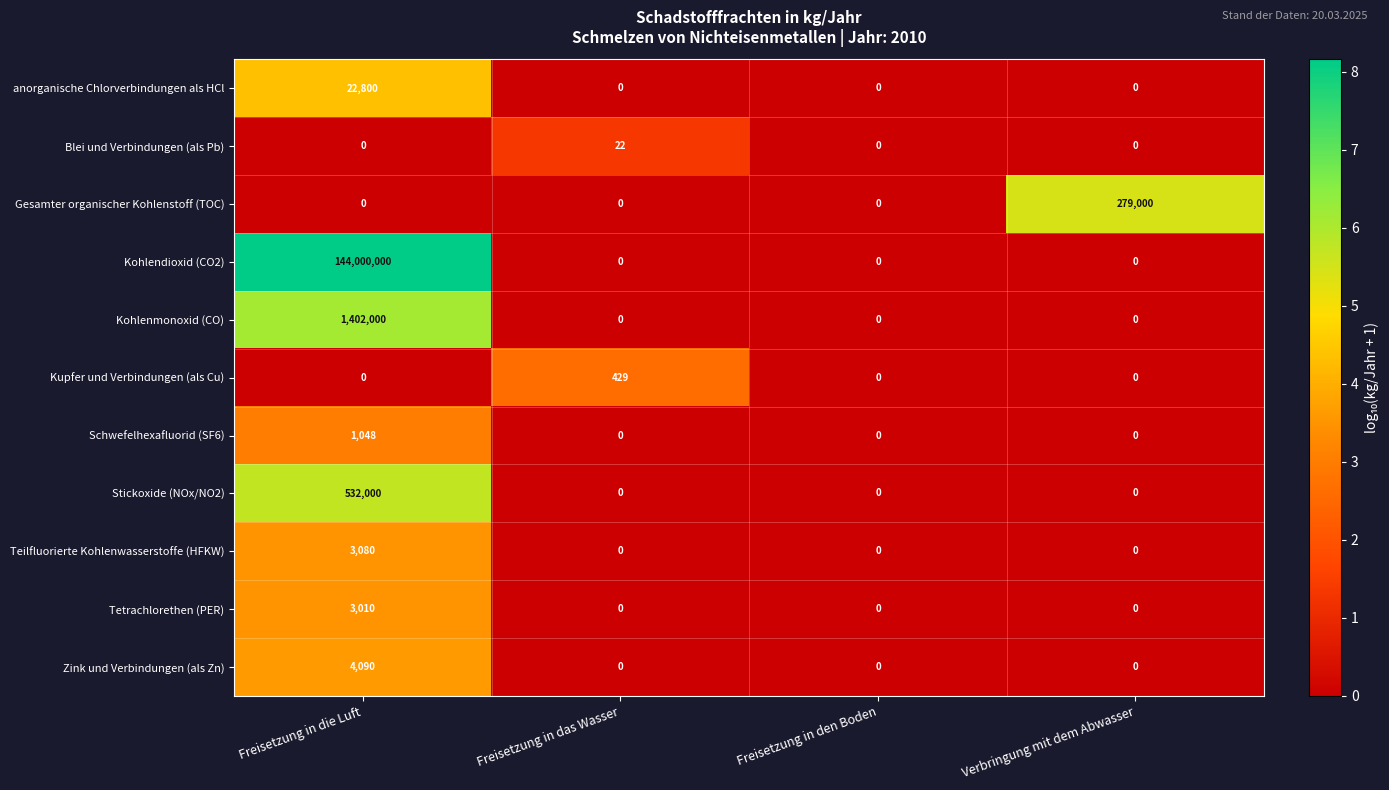

What is the spread (max minus min) of values at Verbringung mit dem Abwasser?

279000